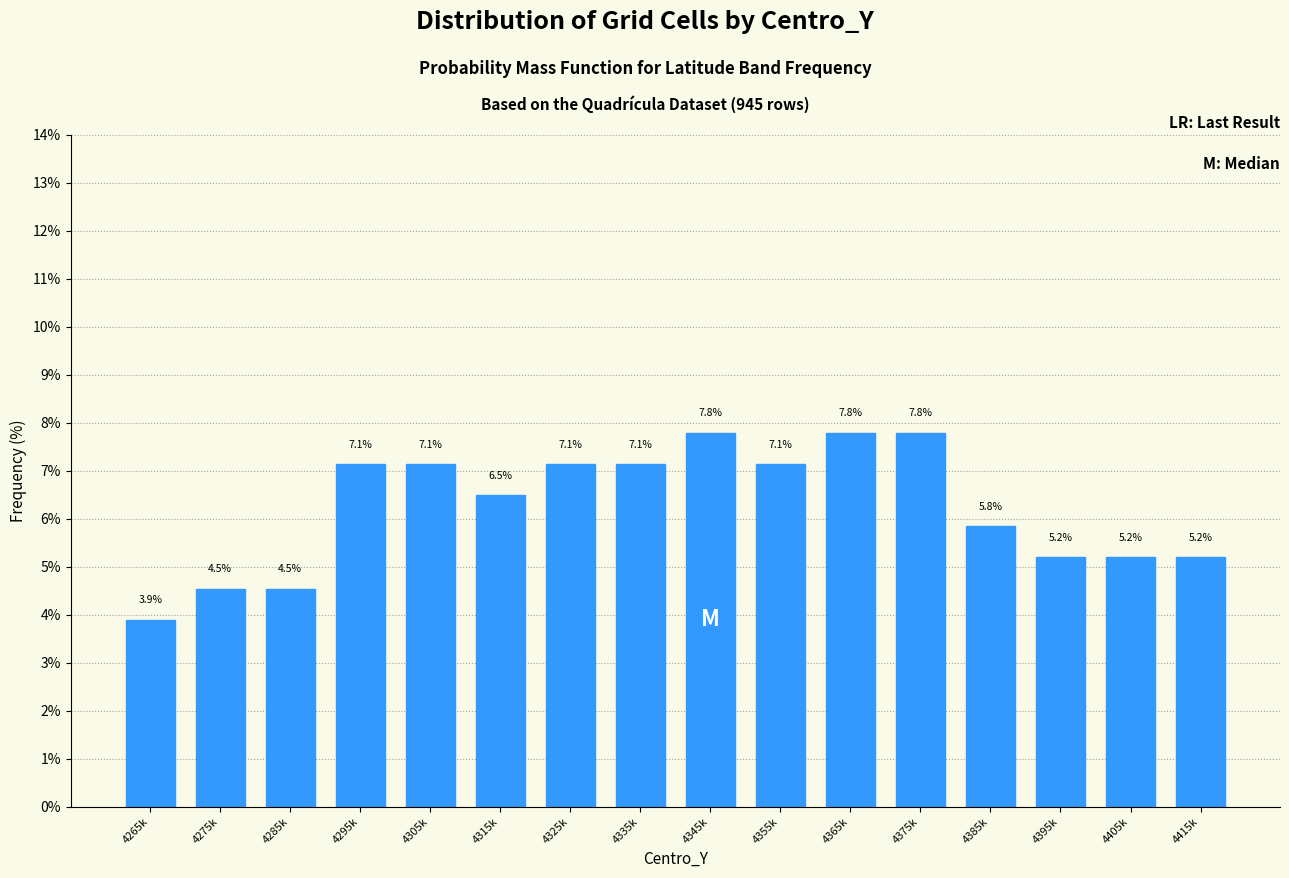

Reading right to left, what are all the values shown in this chart?

4415k=5.2	4405k=5.2	4395k=5.2	4385k=5.8	4375k=7.8	4365k=7.8	4355k=7.1	4345k=7.8	4335k=7.1	4325k=7.1	4315k=6.5	4305k=7.1	4295k=7.1	4285k=4.5	4275k=4.5	4265k=3.9